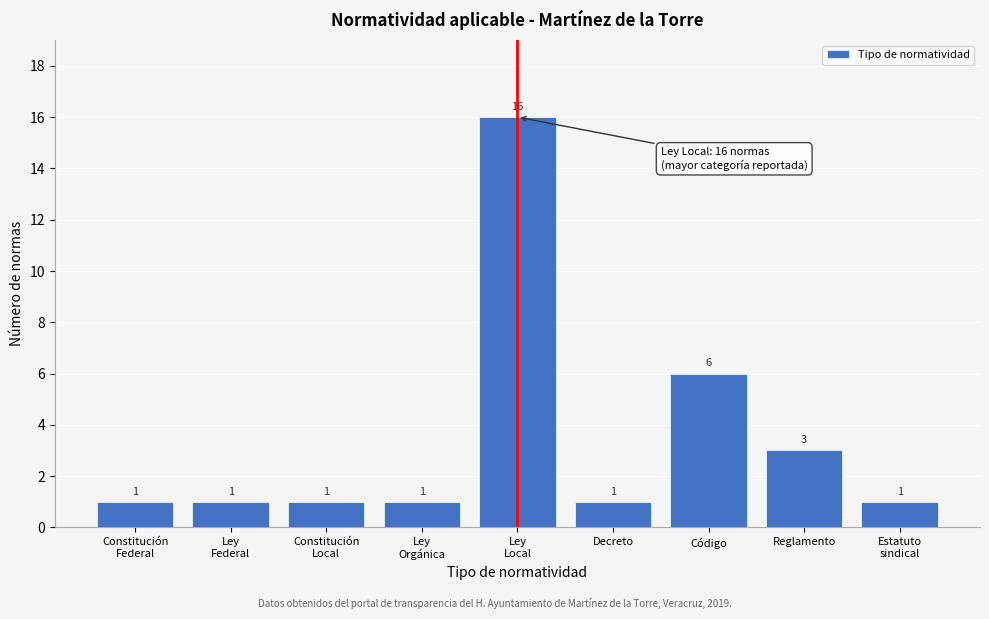

Reading left to right, extract all data points from this chart.

1	1	1	1	16	1	6	3	1